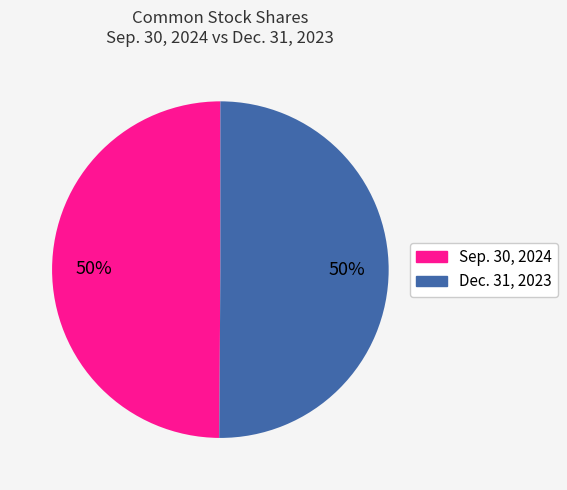

To the nearest percent, what is the average slice percentage?

50%